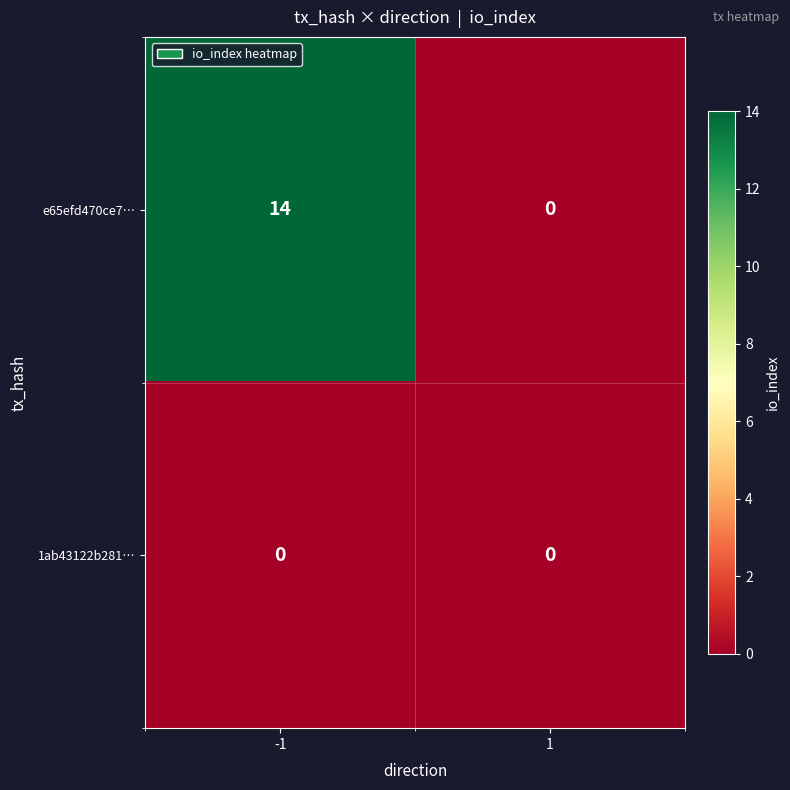

Which series has the largest total across all categories?

e65efd470ce7…